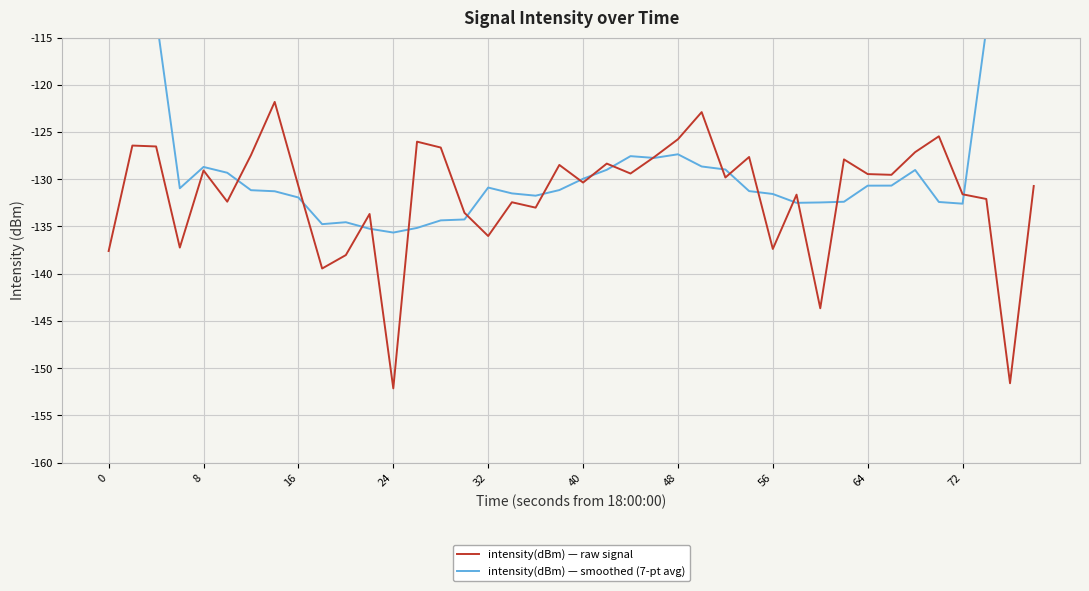

Which series ends up on top after the final intersection of intensity(dBm) — smoothed (7-pt avg) and intensity(dBm) — raw signal?

intensity(dBm) — smoothed (7-pt avg)